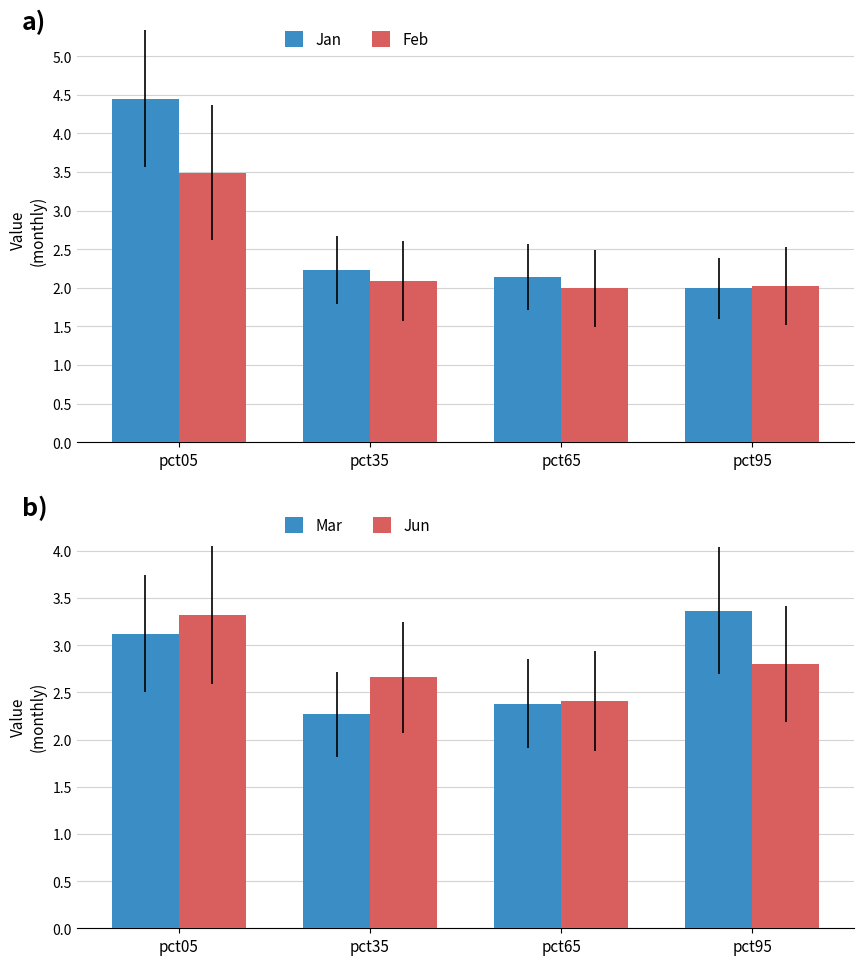

Which category has the highest value in the Jun series?

pct05